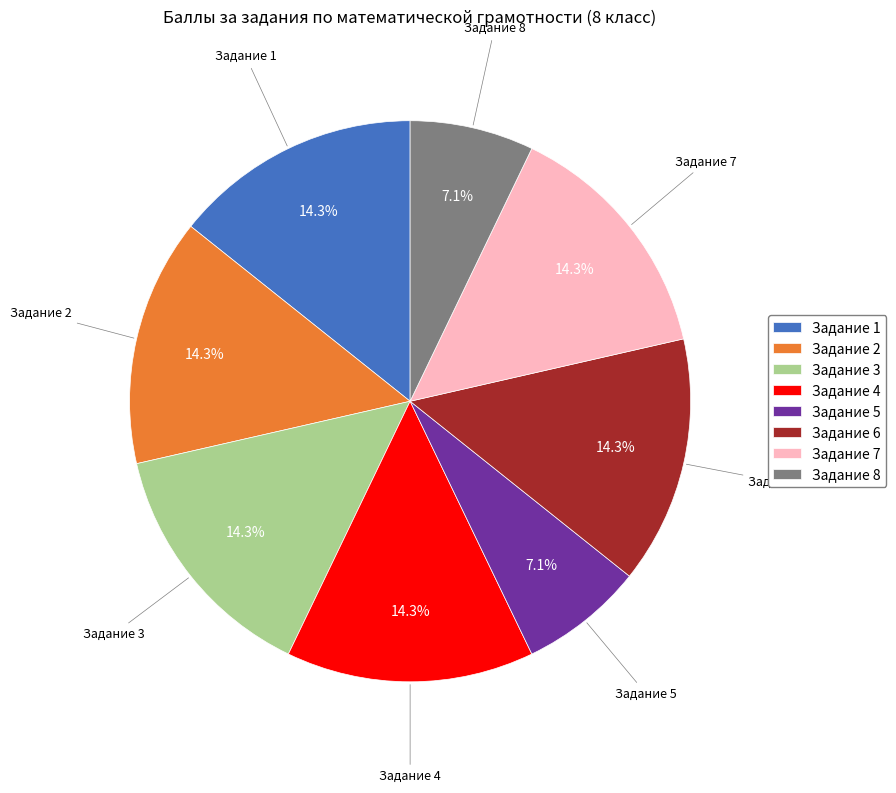

Between Задание 5 and Задание 2, which is larger?

Задание 2